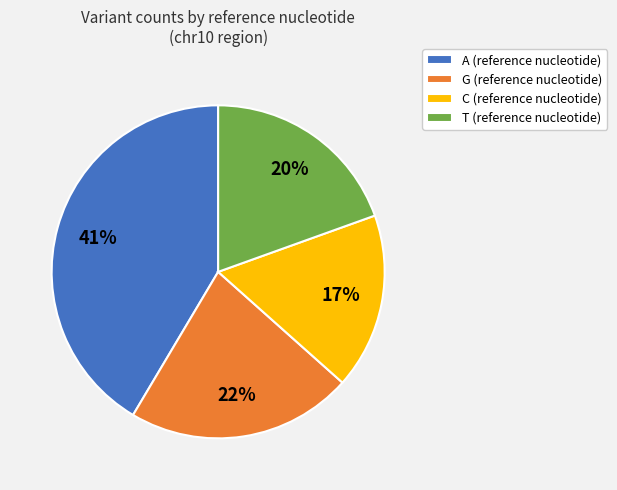

True or false: T accounts for 20% of the total.

True